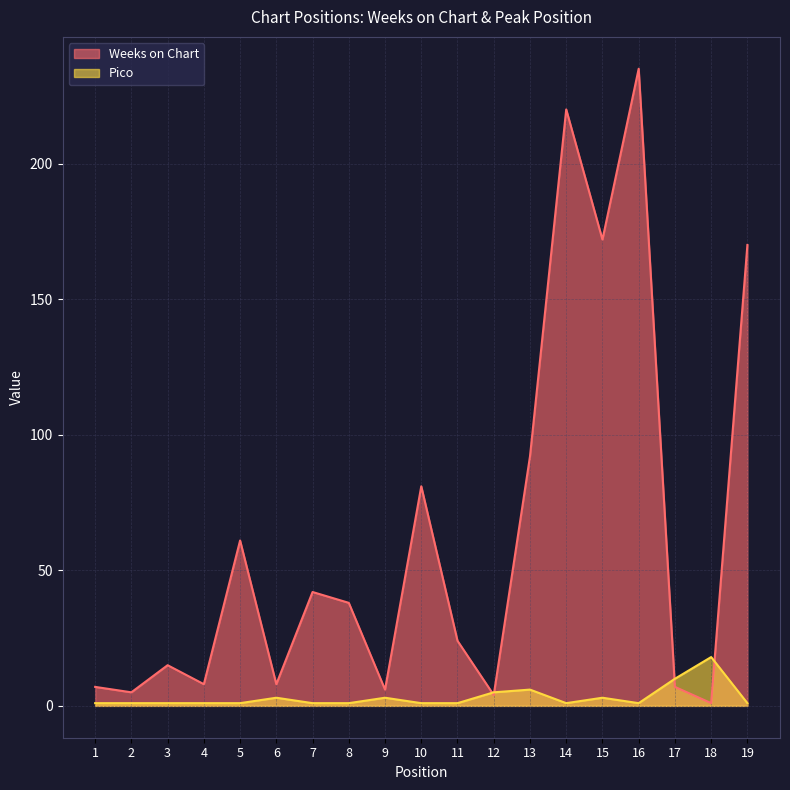

At which category is the sum across all series the highest?

16